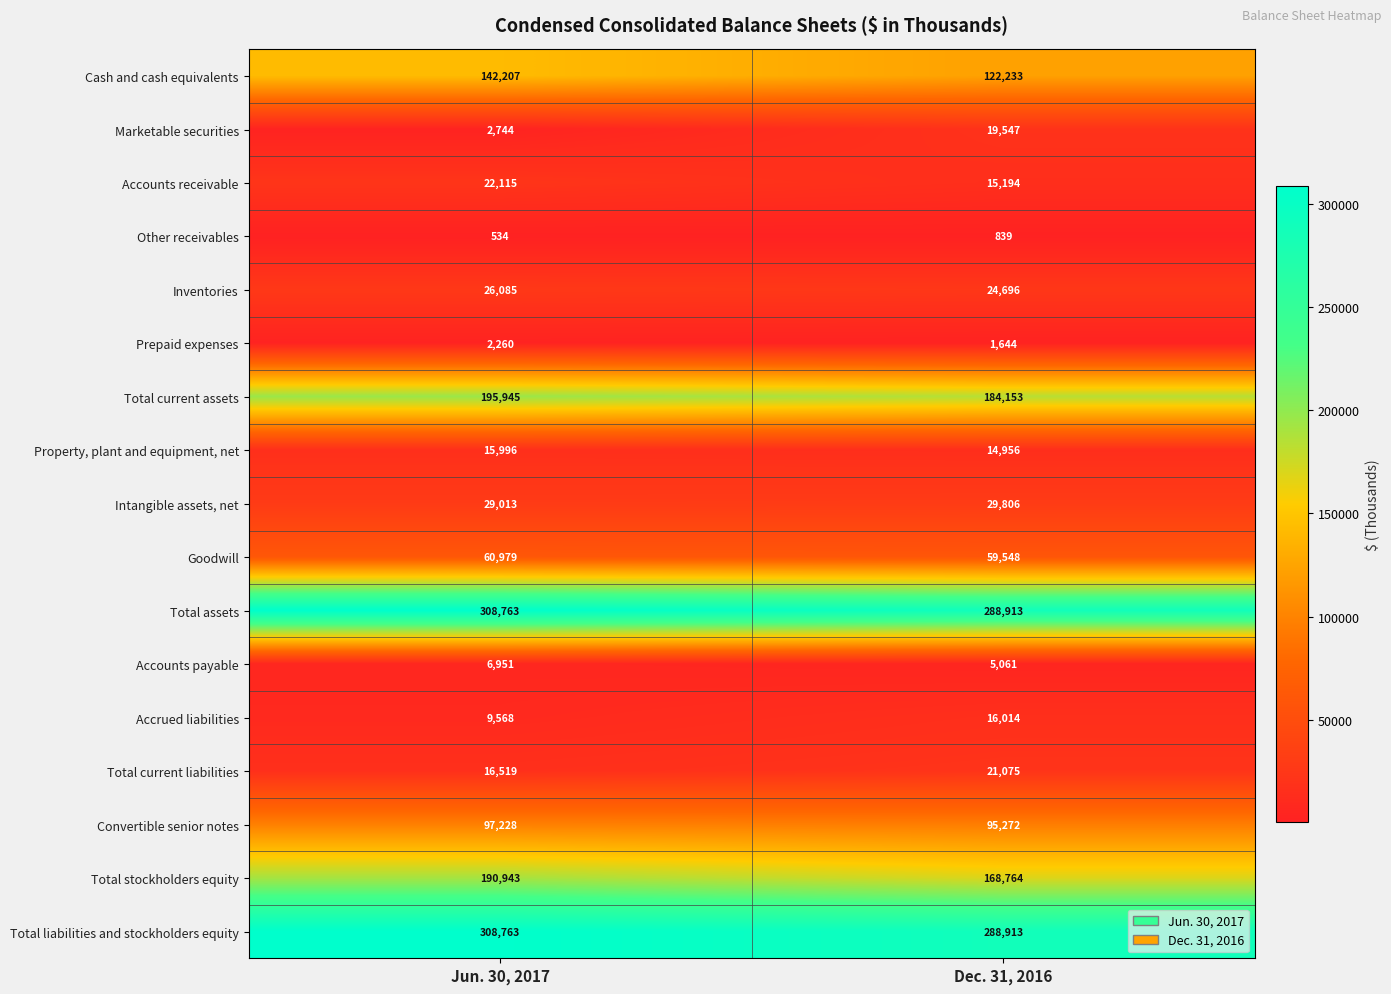

What is the difference between the Goodwill values at Dec. 31, 2016 and Jun. 30, 2017?

1431